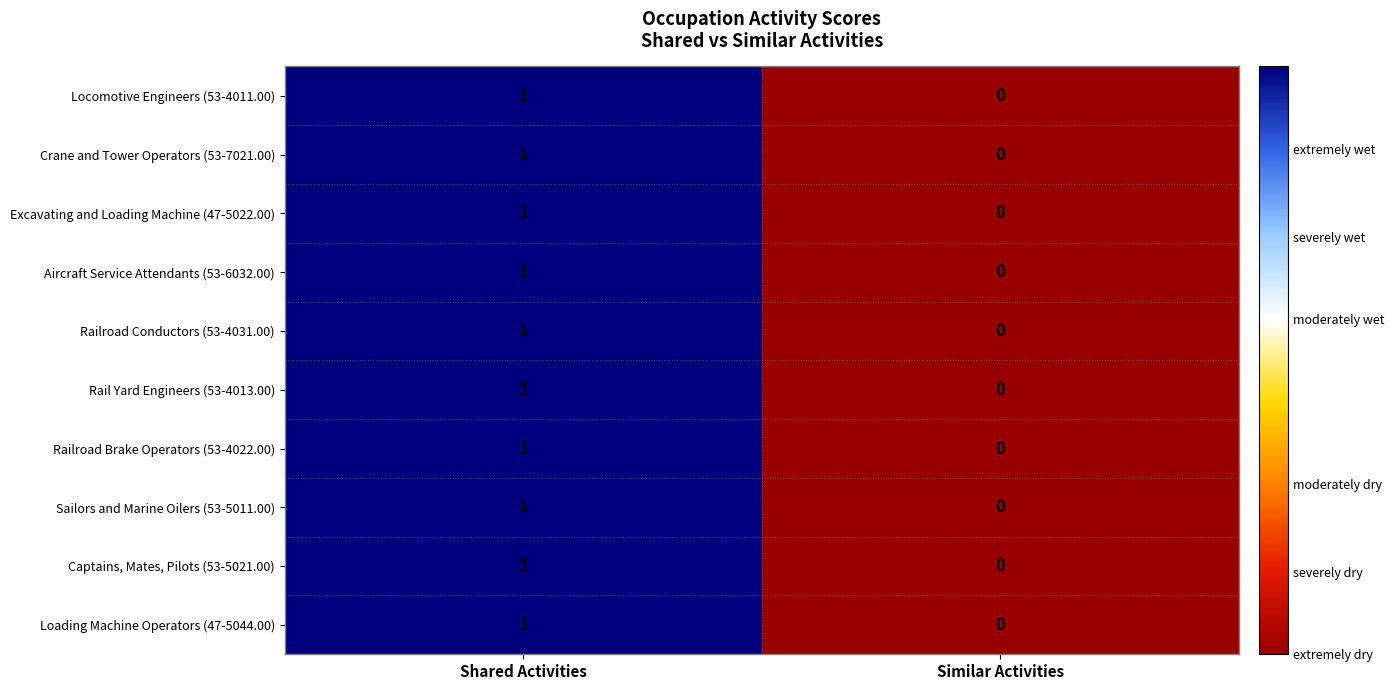

Where is Locomotive Engineers (53-4011.00) nearest to the value 0?

Similar Activities